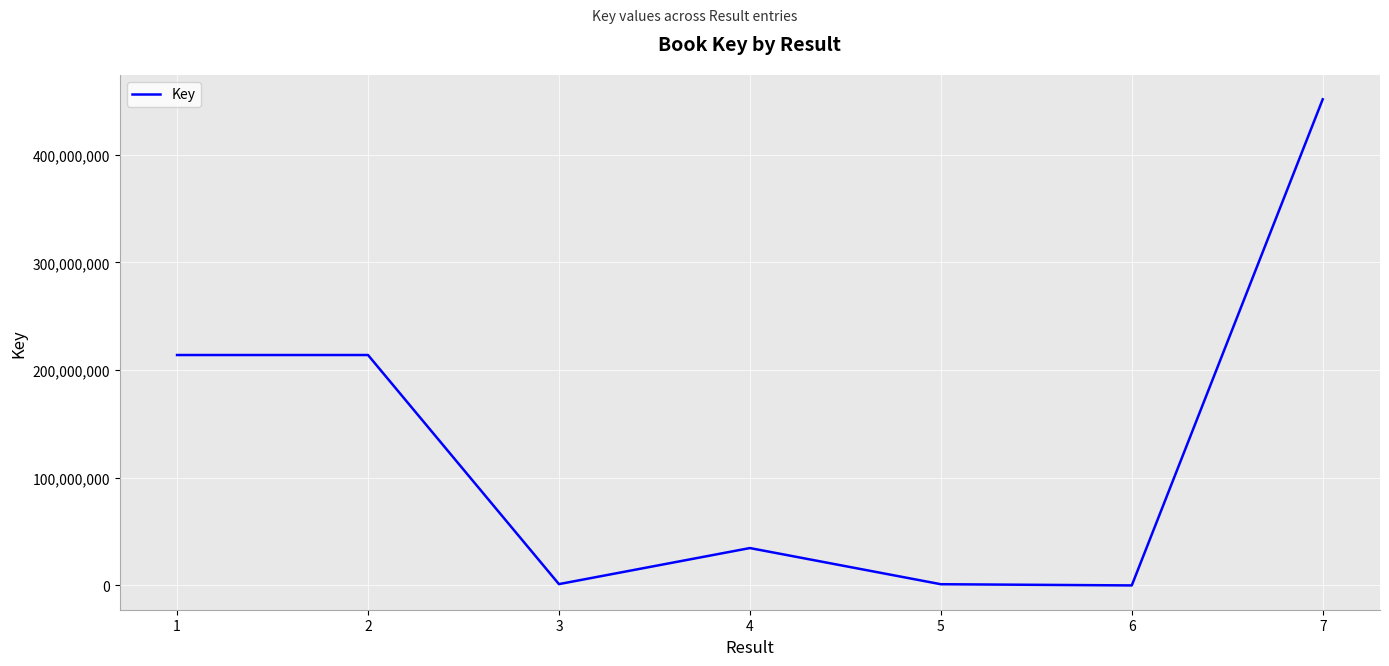

Does the chart have visible grid lines?

Yes